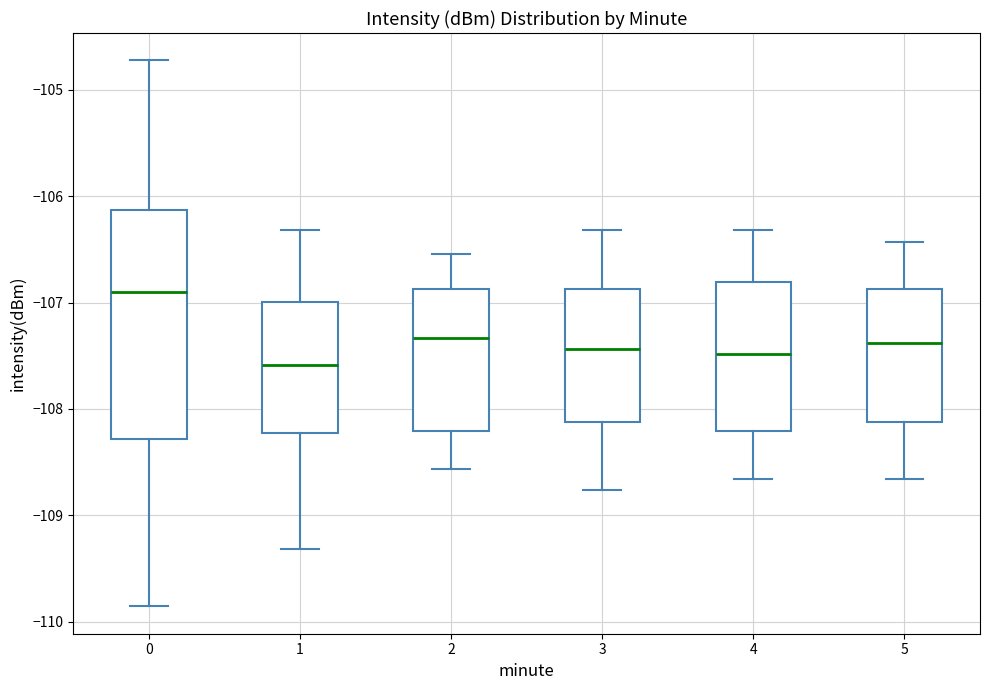

Where is the upper edge of the box at x = 2 on the y-axis? The values are not printed on the chart, so give them approximately, as read against the axis.

-106.9